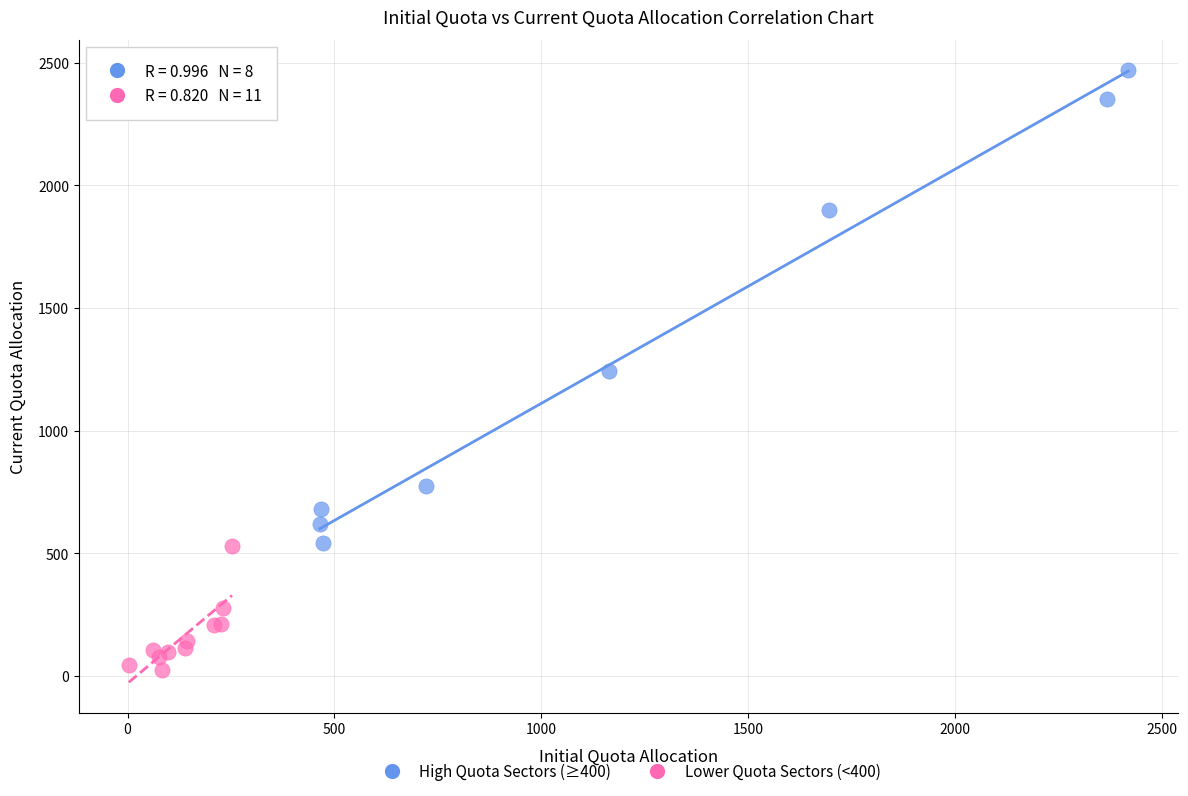

Which series has the widest spread of Y values?

High Quota Sectors (≥400)